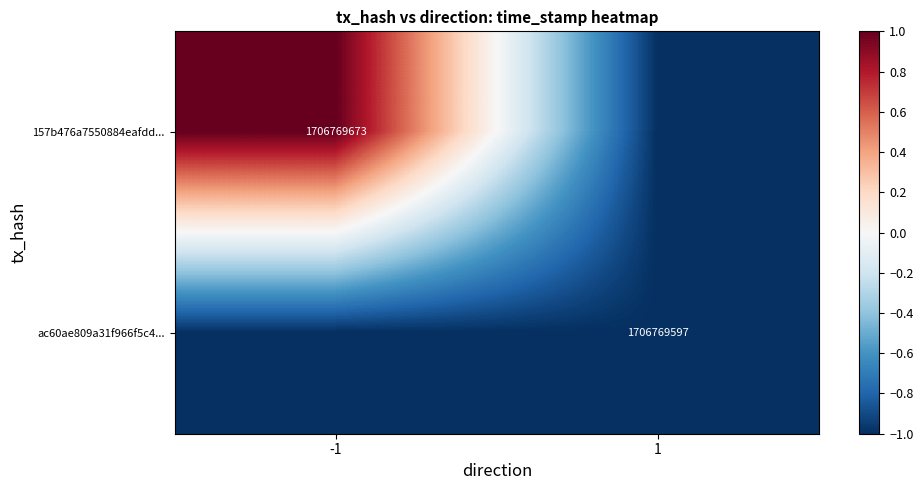

Is the value of 157b476a7550884eafdd... at -1 greater than the value of ac60ae809a31f966f5c4... at 1?

Yes